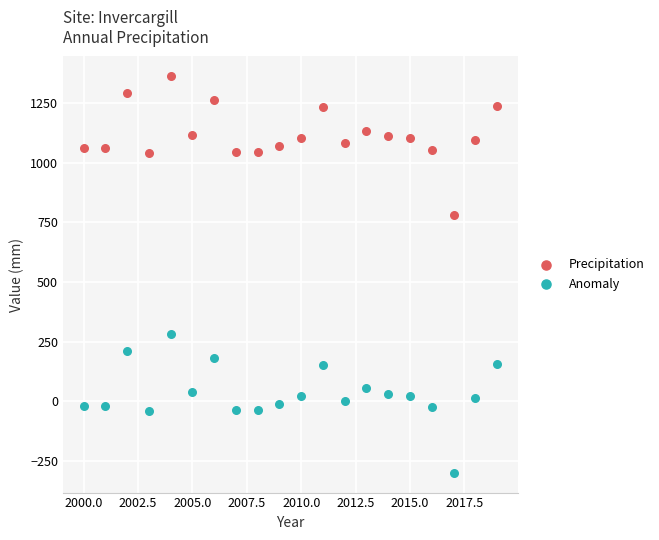

What is the X range (max minus min) for the scatter plot?

19.0